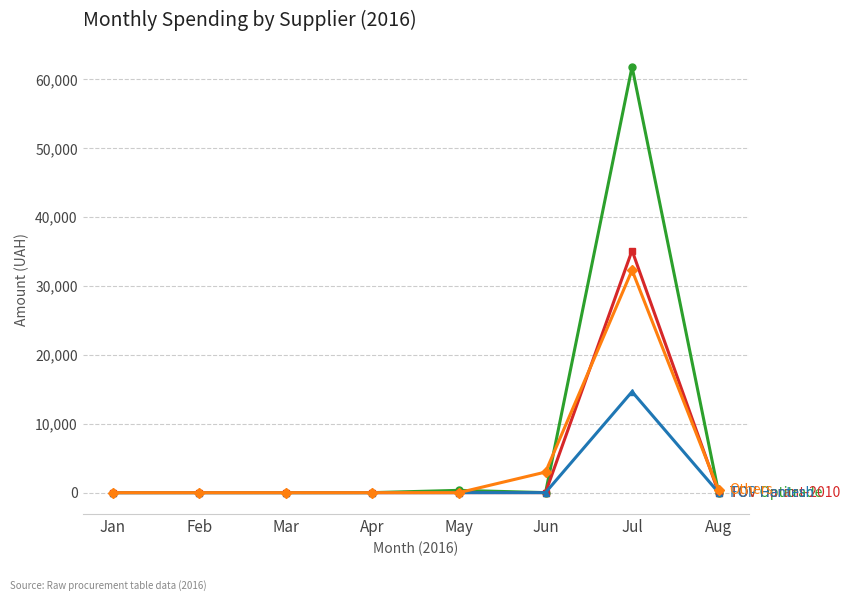

What is the maximum value shown in the chart?

61840.0